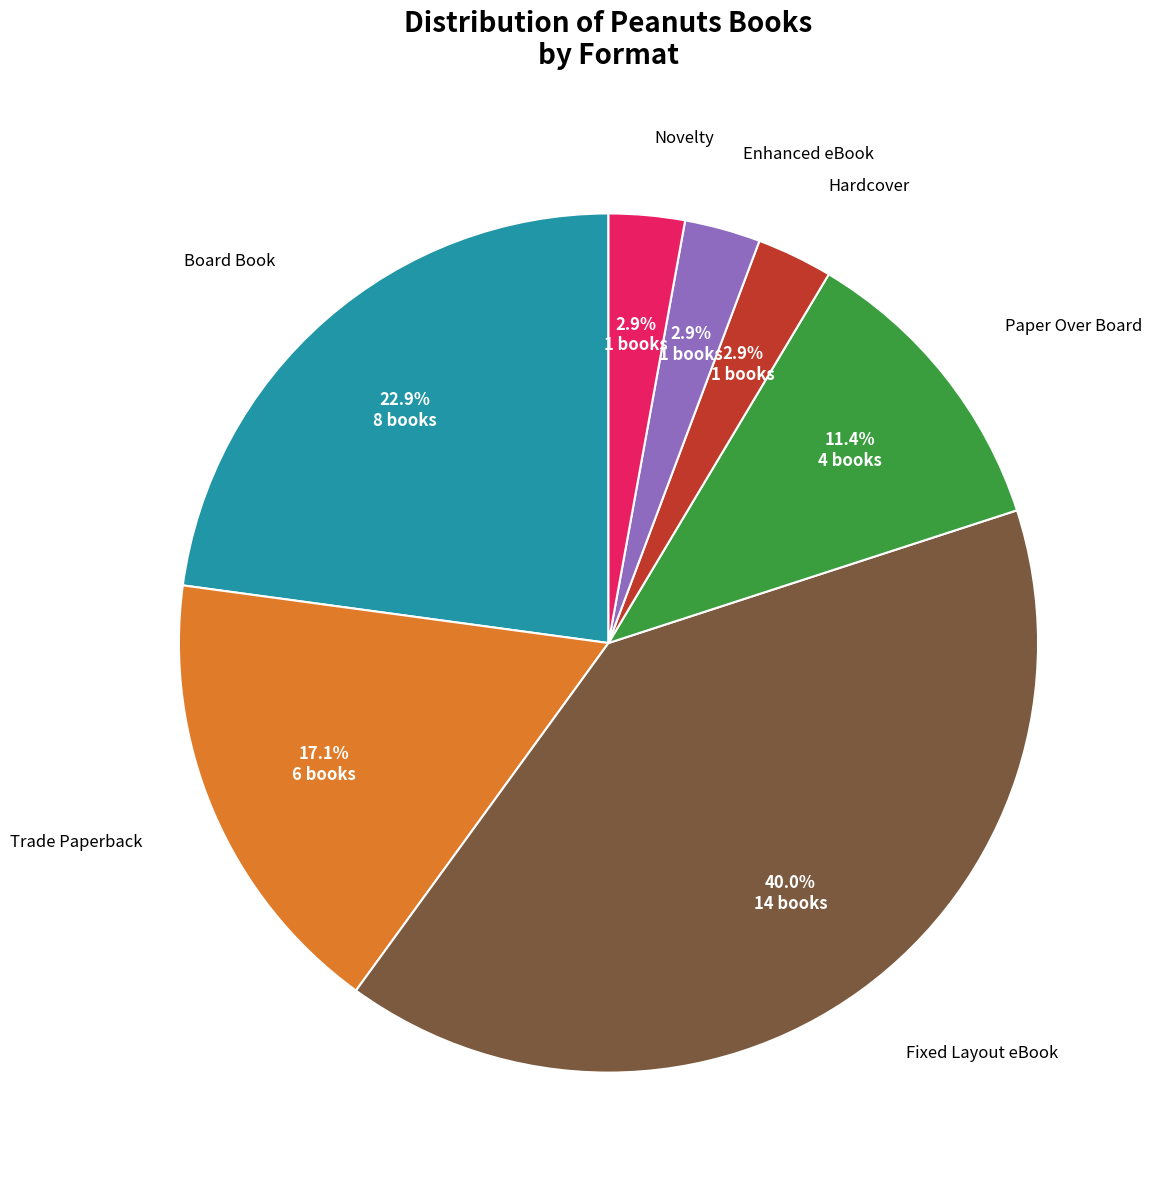

How many slices are in this pie chart?

7